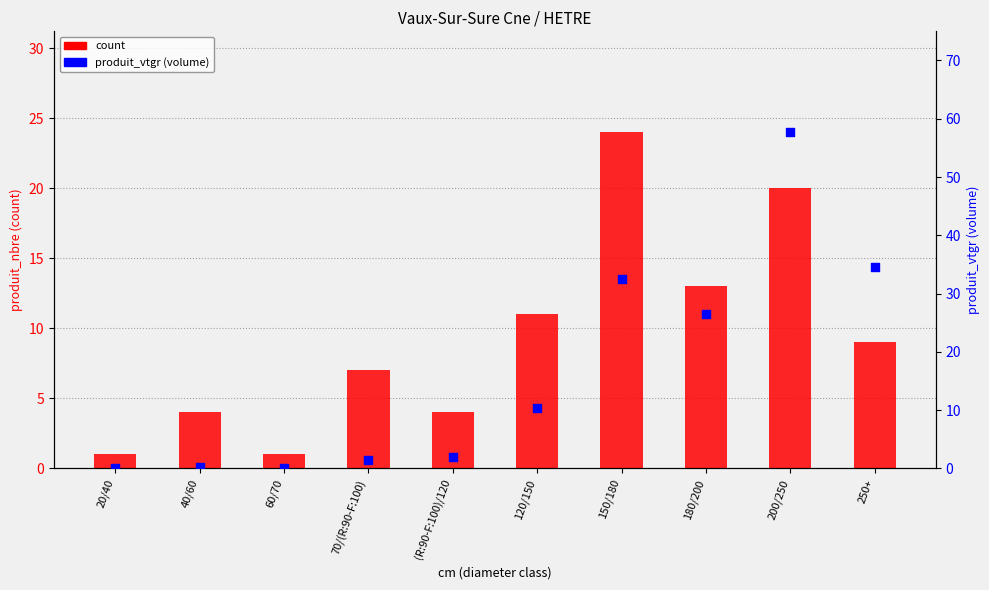

Which series has the largest total across all categories?

produit_vtgr (volume)